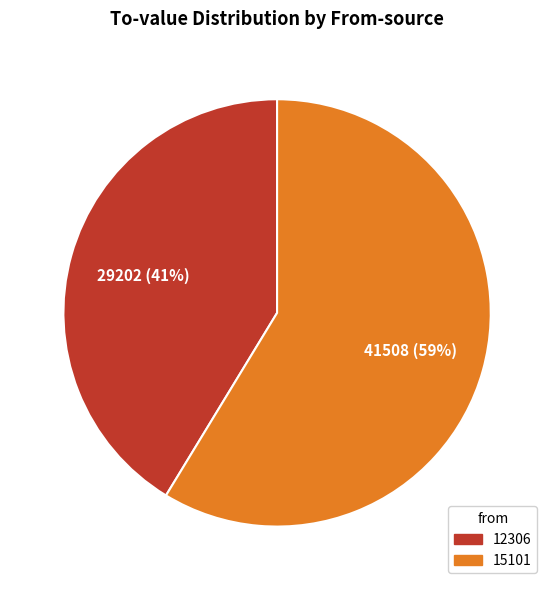

To the nearest percent, what is the average slice percentage?

50%